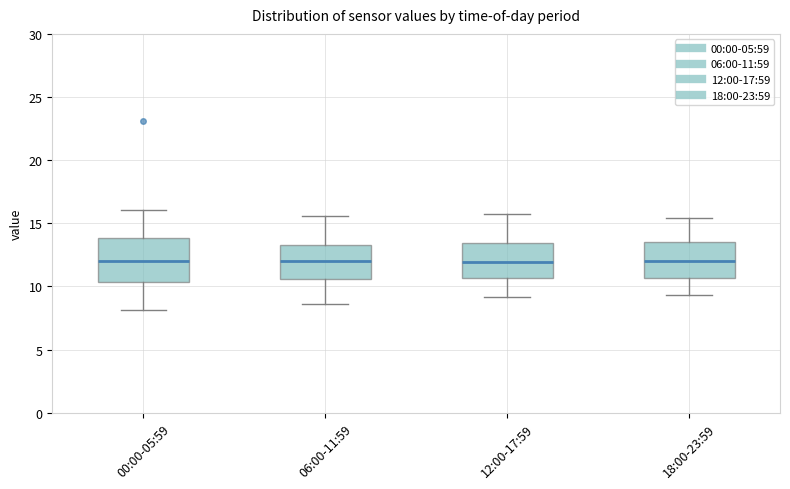

Reading left to right, transcribe this box plot: for each box, give where its median line is, the range the box spans, and where its two whiskers end, as read against the y-axis. The values are not printed on the chart, so give them approximately, as read against the axis.

00:00-05:59: median 12.0, box 10.5 to 14.0, whiskers 8.0 to 16.0
06:00-11:59: median 12.0, box 10.5 to 13.5, whiskers 8.5 to 15.5
12:00-17:59: median 12.0, box 10.5 to 13.5, whiskers 9.0 to 15.5
18:00-23:59: median 12.0, box 10.5 to 13.5, whiskers 9.5 to 15.5